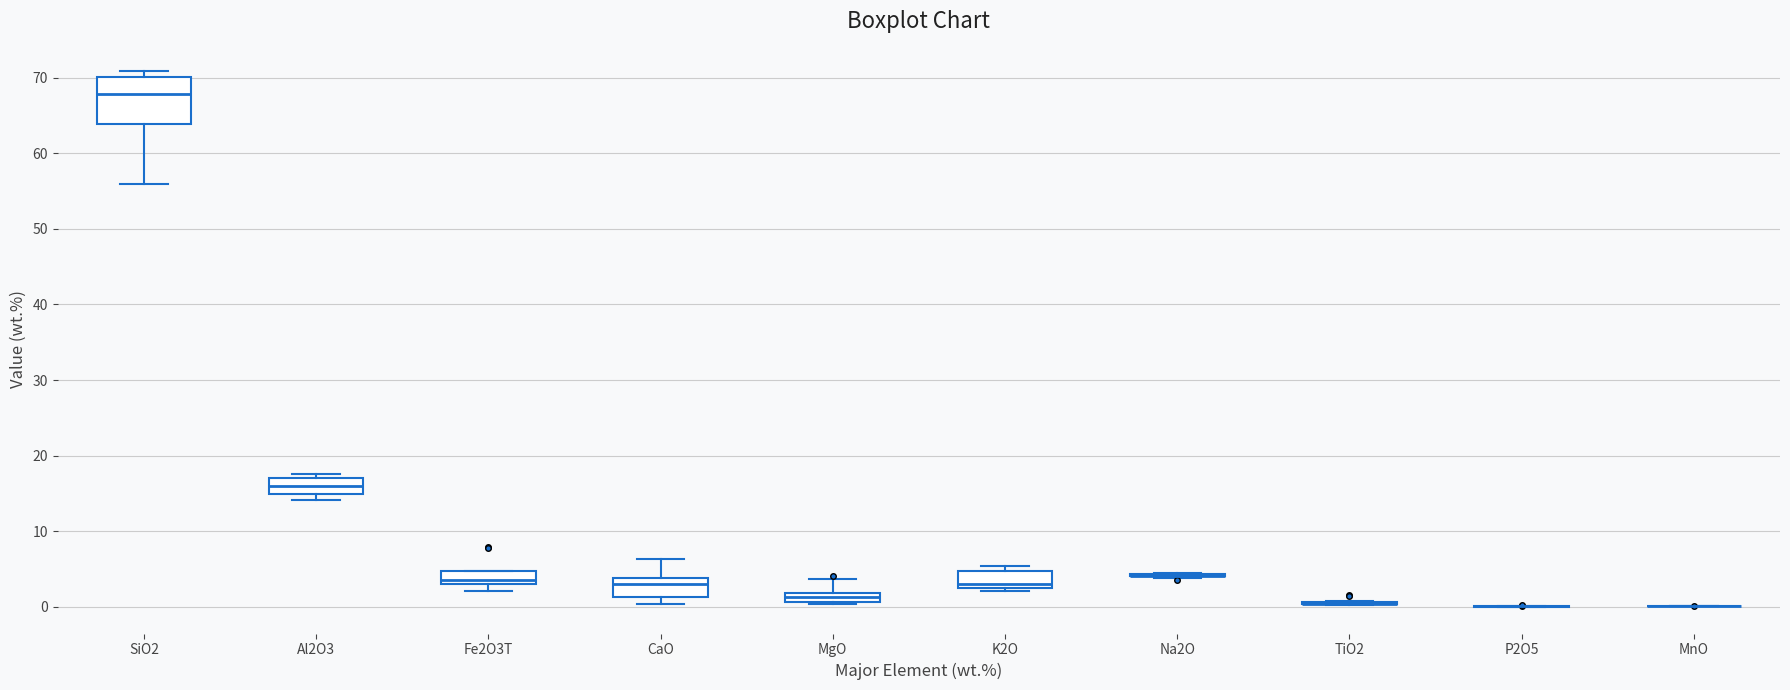

Comparing the boxes themselves (not the whiskers), which one is the tallest?

SiO2